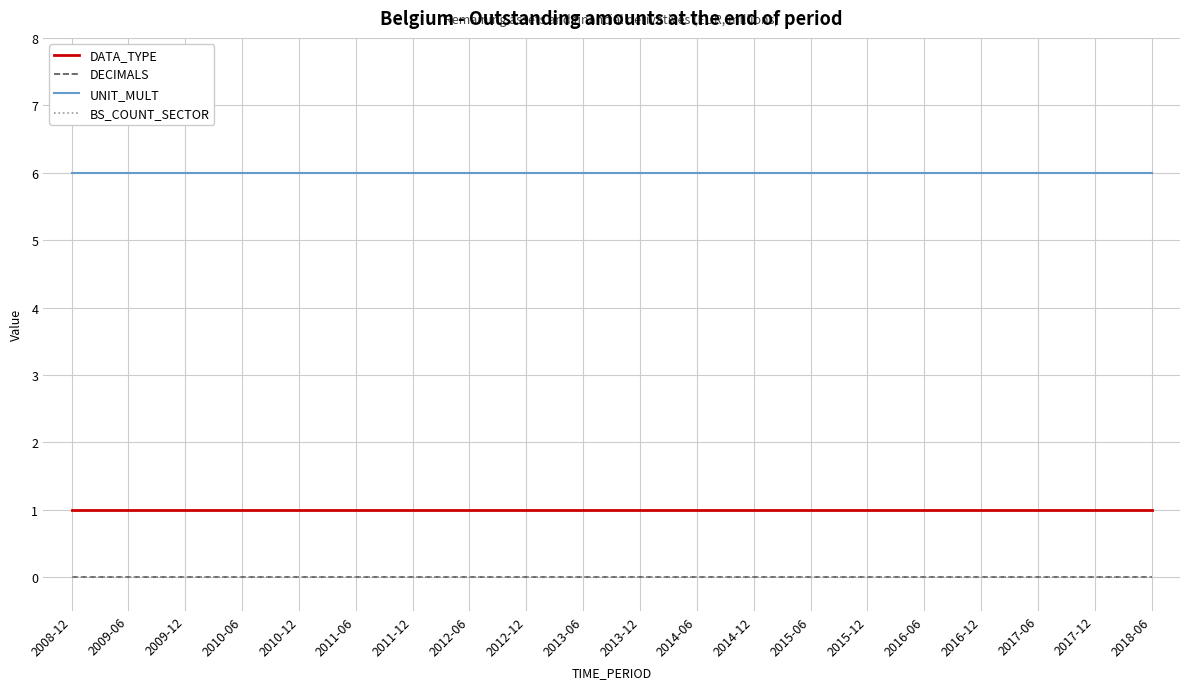

What is the maximum value shown in the chart?

6